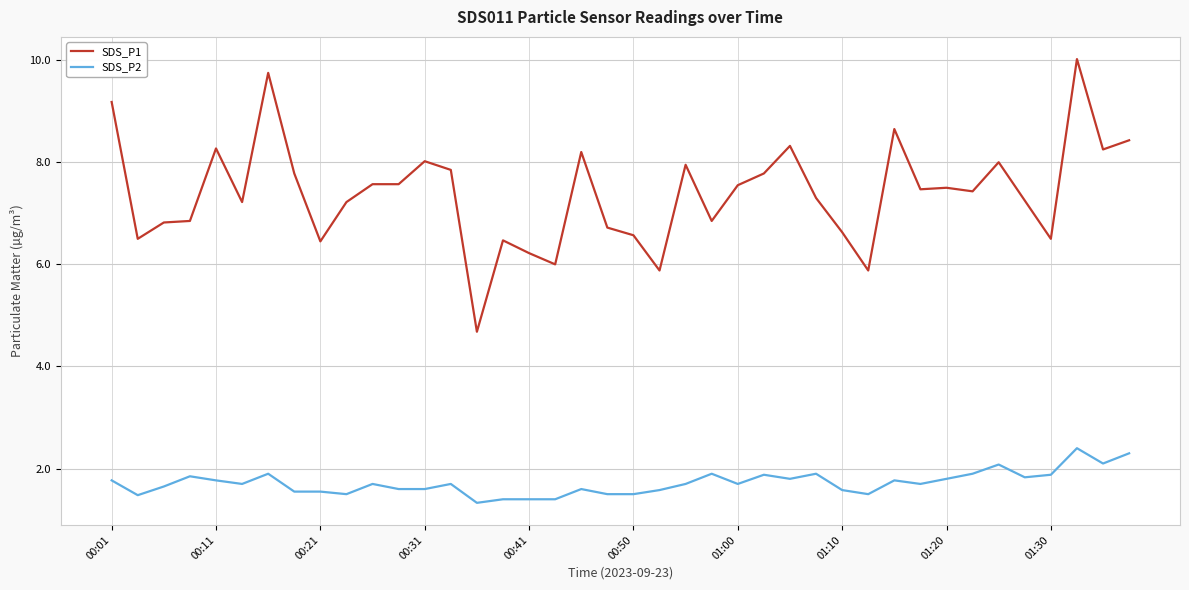

What is the highest value of the SDS_P2 series?

2.4